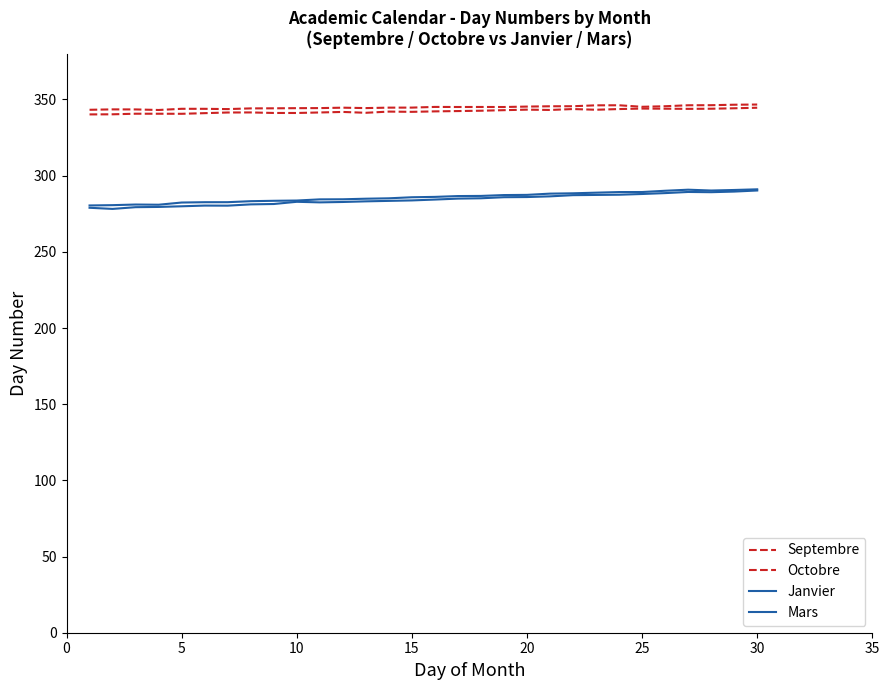

How many categories are shown in the chart?

30